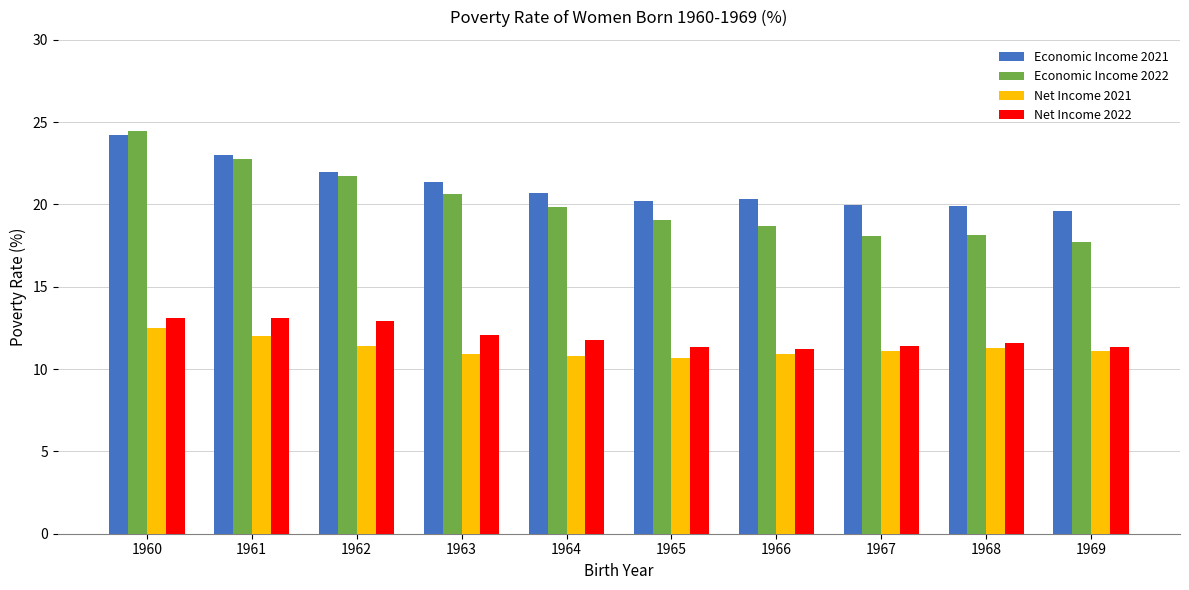

Which series changed the most between 1961 and 1962?

Economic Income 2022